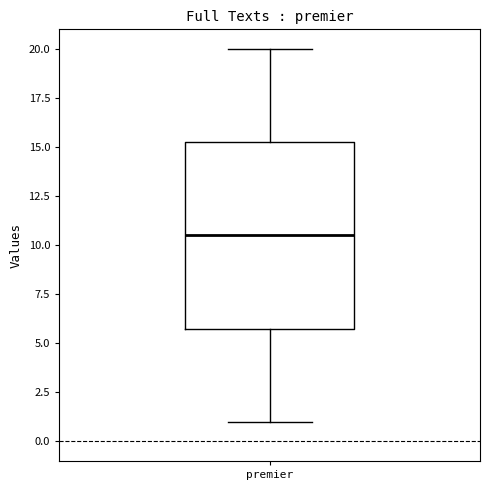

Transcribe this box plot: give where the median line is, the range the box spans, and where the two whiskers end, as read against the y-axis. The values are not printed on the chart, so give them approximately, as read against the axis.

median 10.5, box 6.0 to 15.5, whiskers 1.0 to 20.0